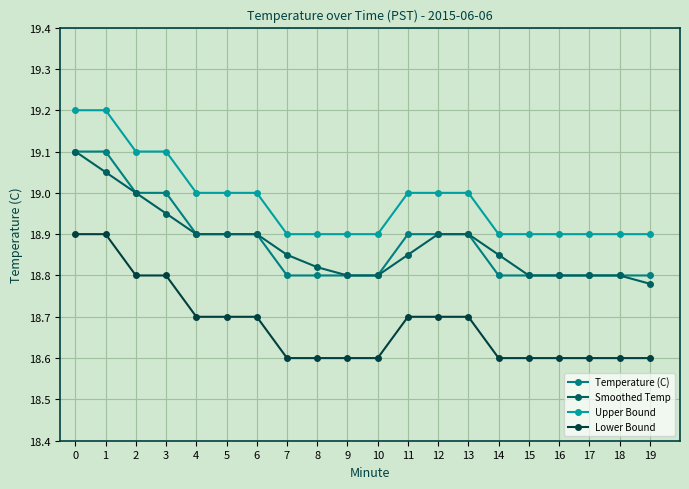

What is the spread (max minus min) of values at 15?

0.3